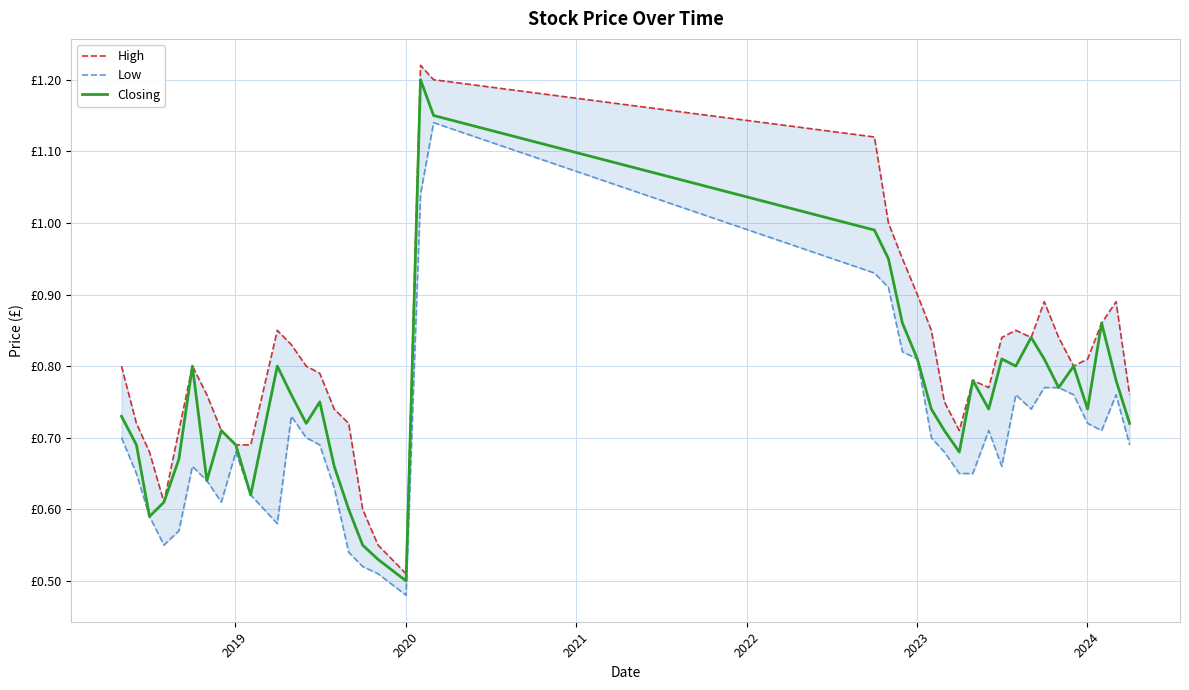

What is the value of the Closing point at the 27th from the left?

0.7